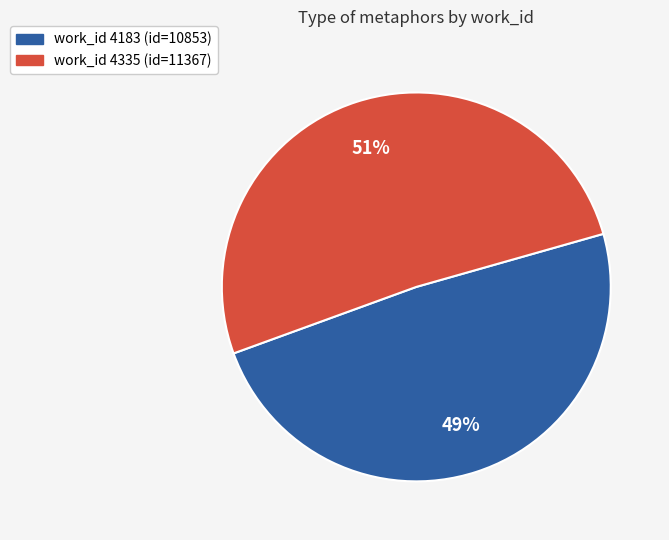

To the nearest percent, what is the average slice percentage?

50%